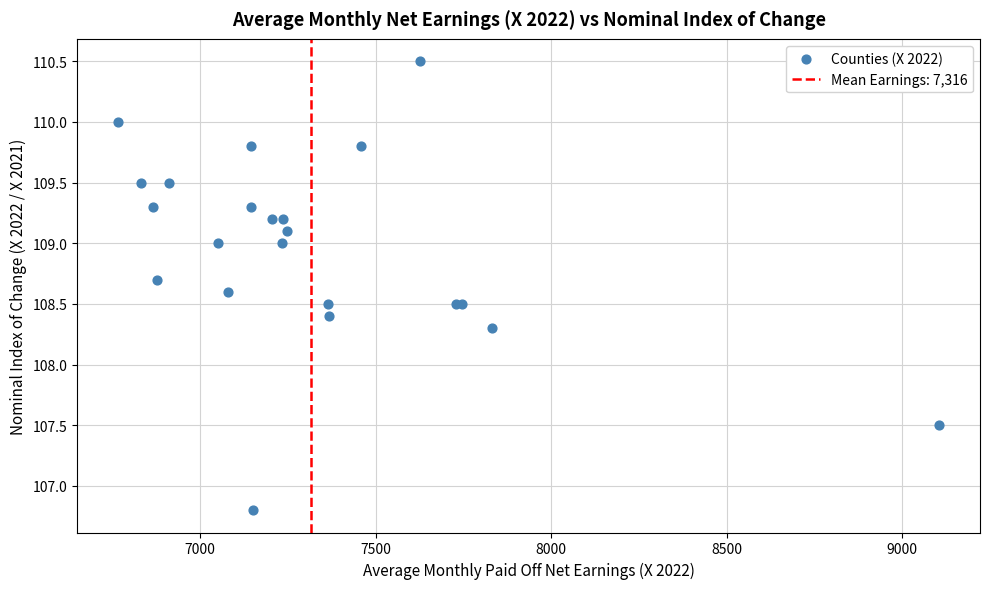

What Y value in the scatter plot is closest to 108?

108.3